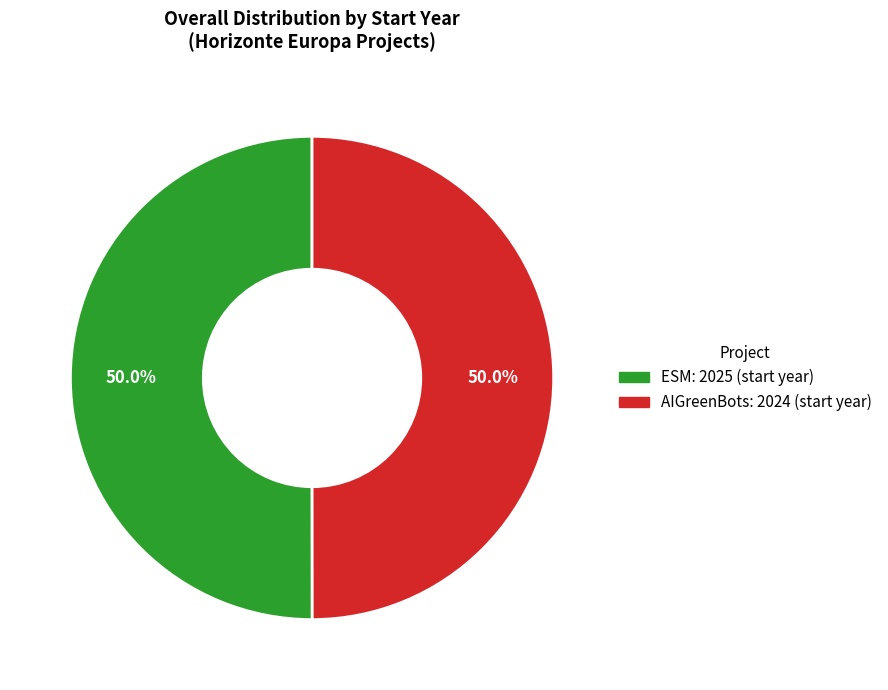

What portion of the pie excludes AIGreenBots: 2024 (start year)?

50.0%